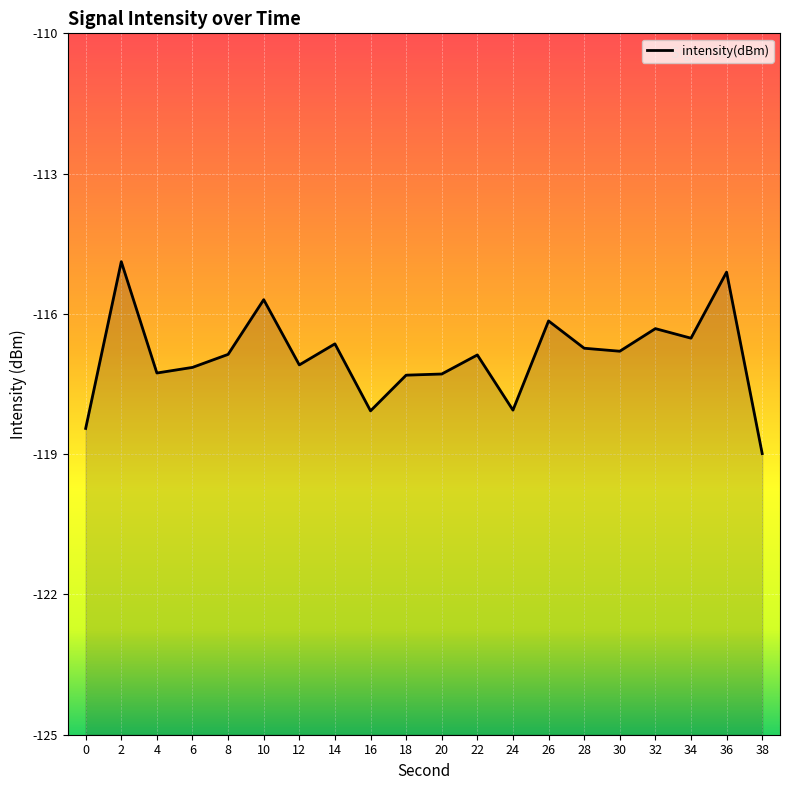

True or false: the data has more than 1 interior local peaks.

True